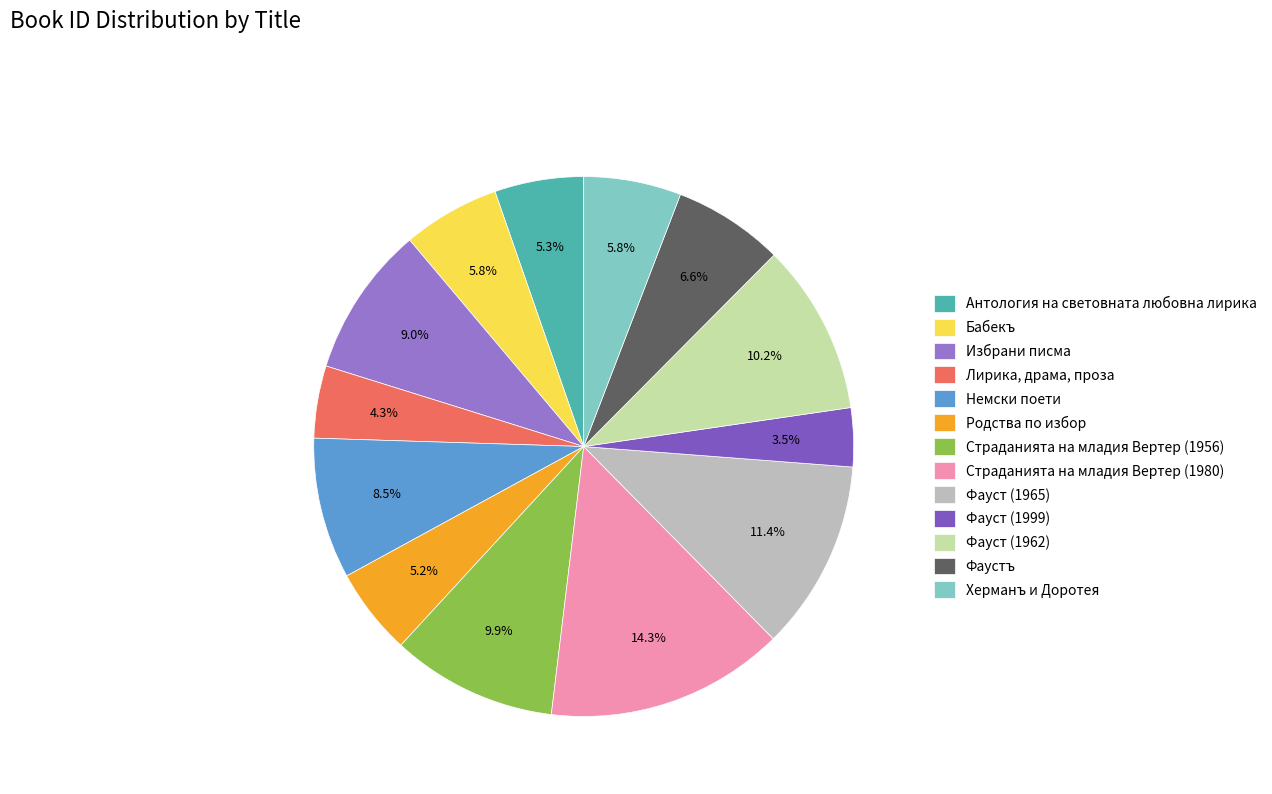

To the nearest percent, what is the combined percentage of Бабекъ and Фауст (1999)?

9%